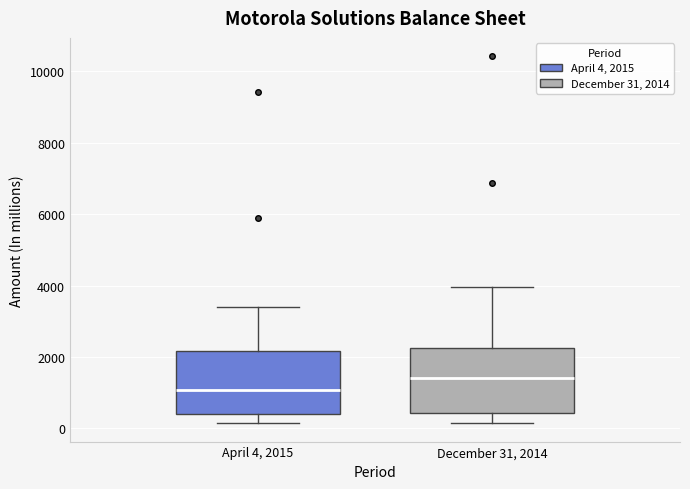

Where does the lower whisker of the box for December 31, 2014 end on the y-axis? The values are not printed on the chart, so give them approximately, as read against the axis.

200